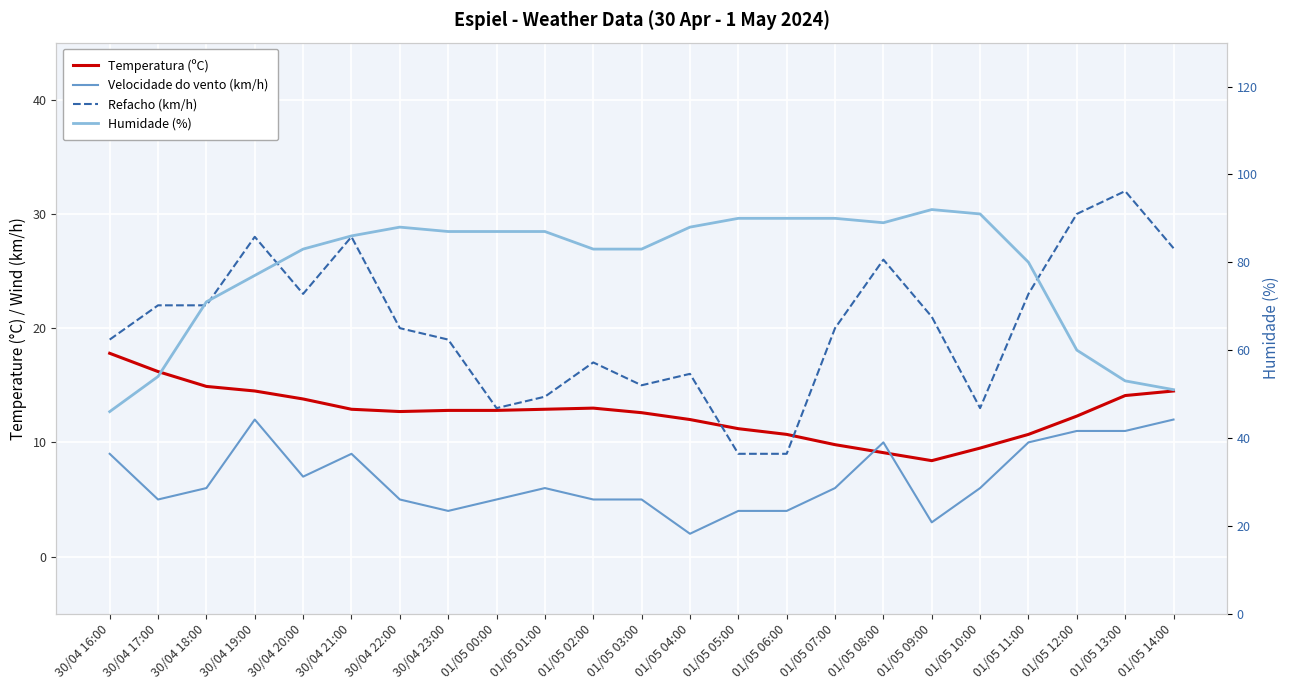

Between 01/05 06:00 and 01/05 07:00, which is larger?

01/05 06:00